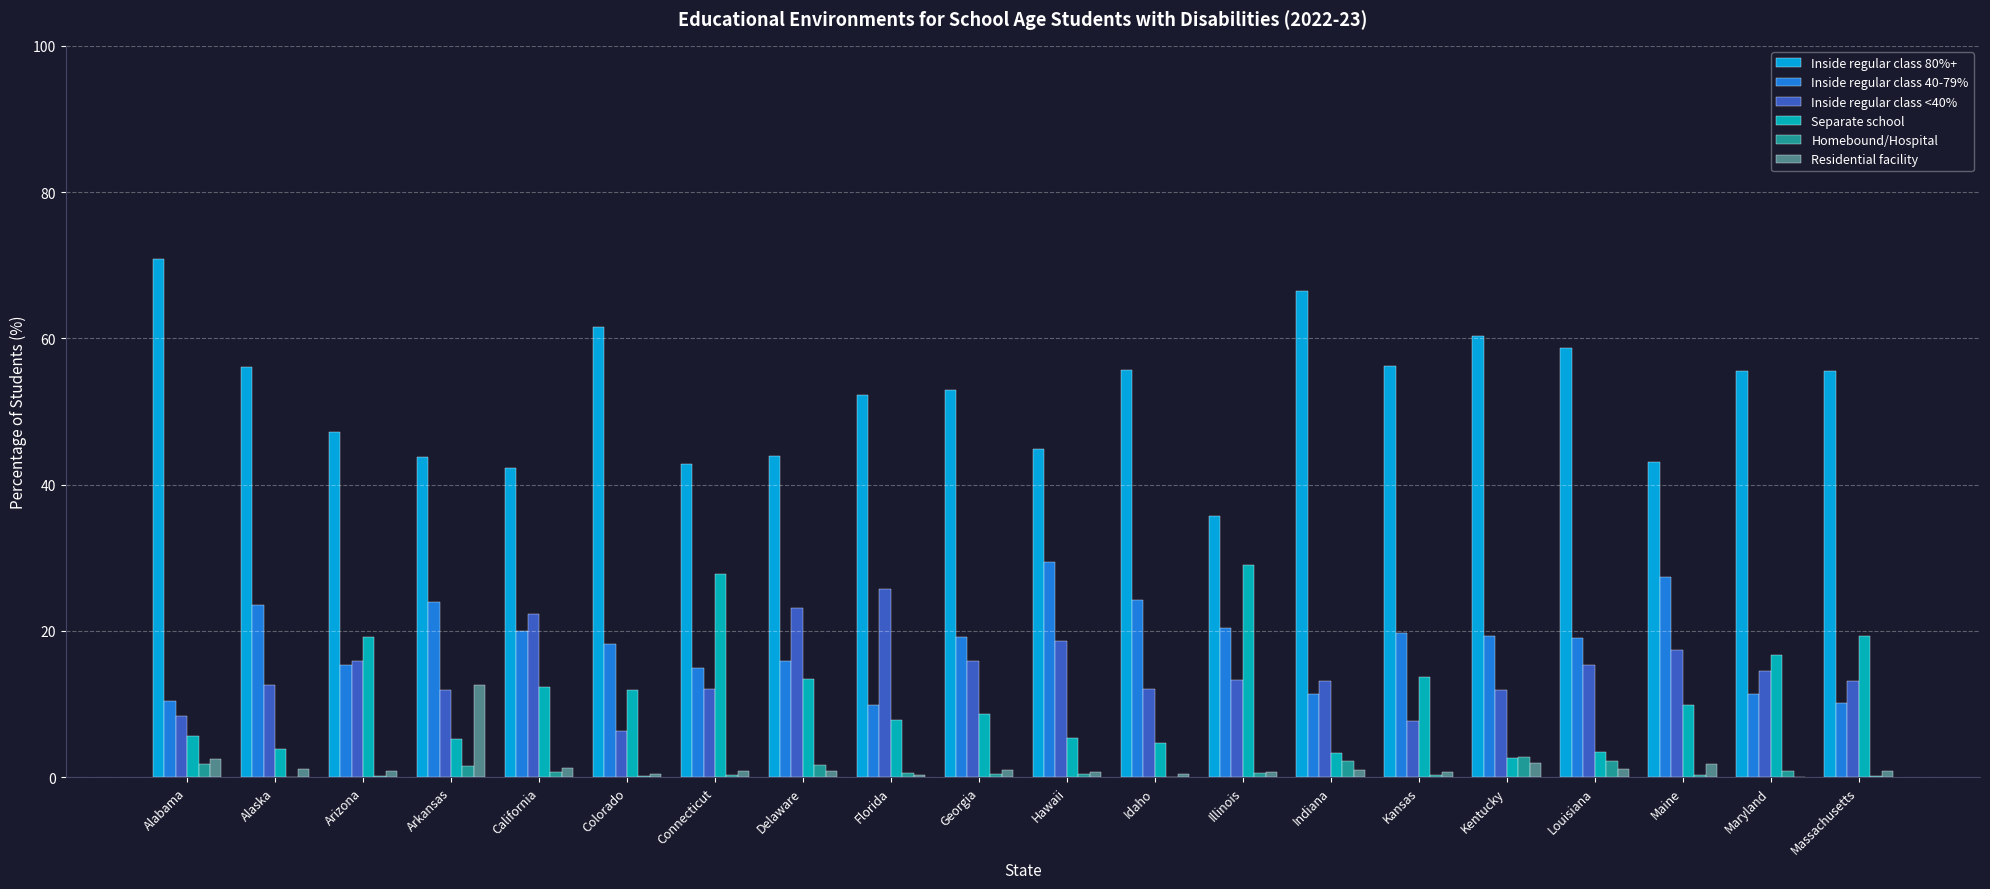

Does the chart contain stacked bars?

No